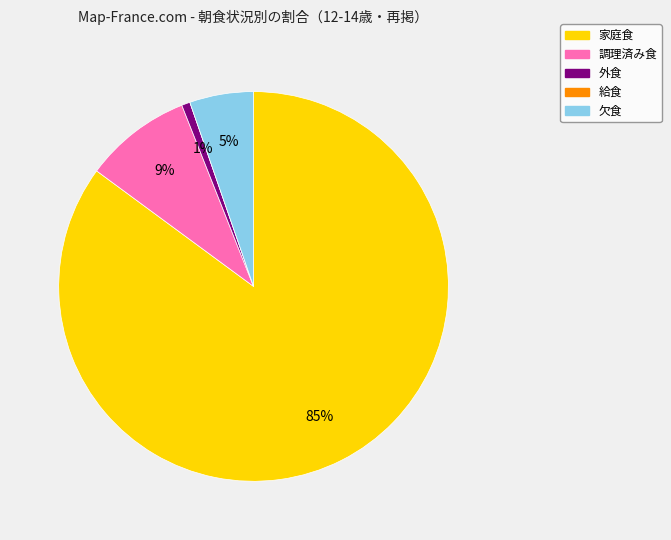

Which slice represents more than half of the pie?

家庭食